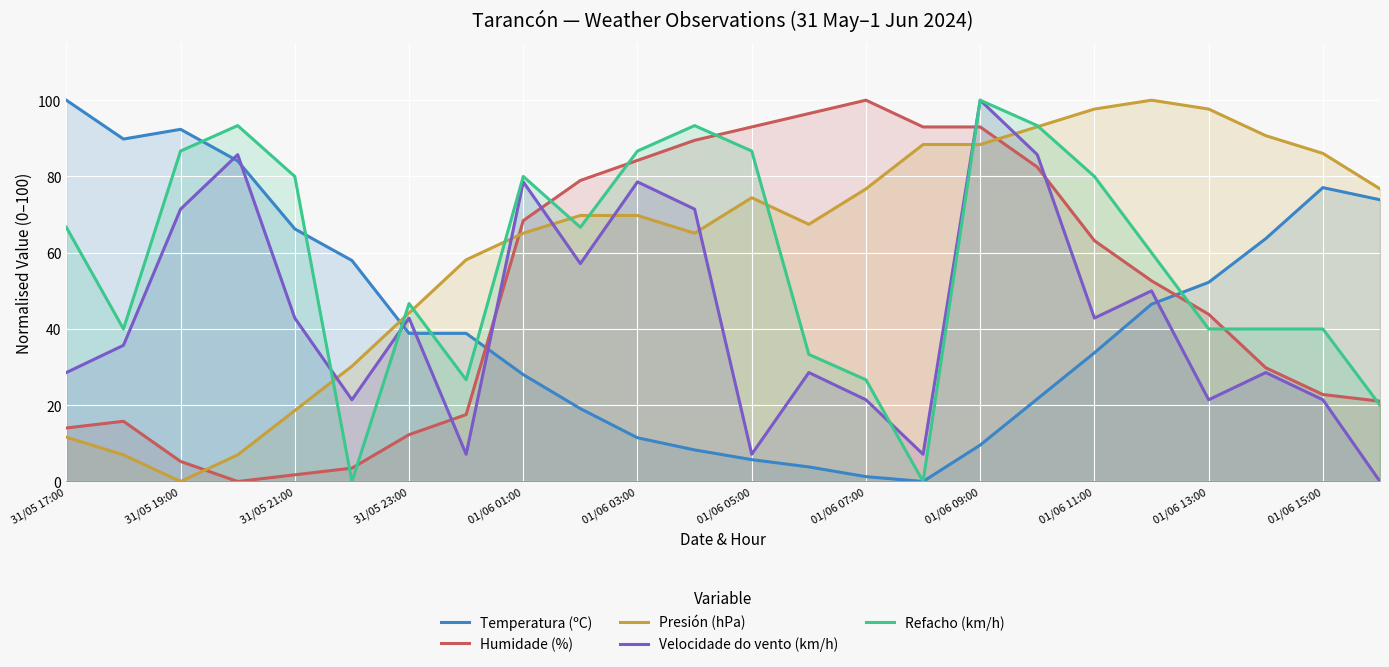

What is the spread (max minus min) of values at 01/06 11:00?

63.9